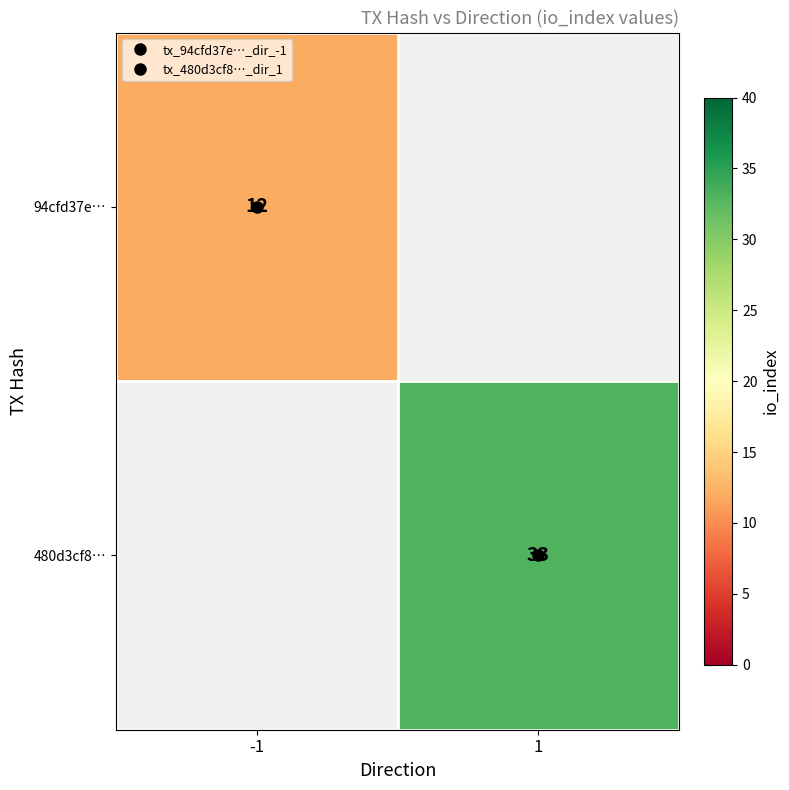

Which has a higher value, -1 or 1?

1